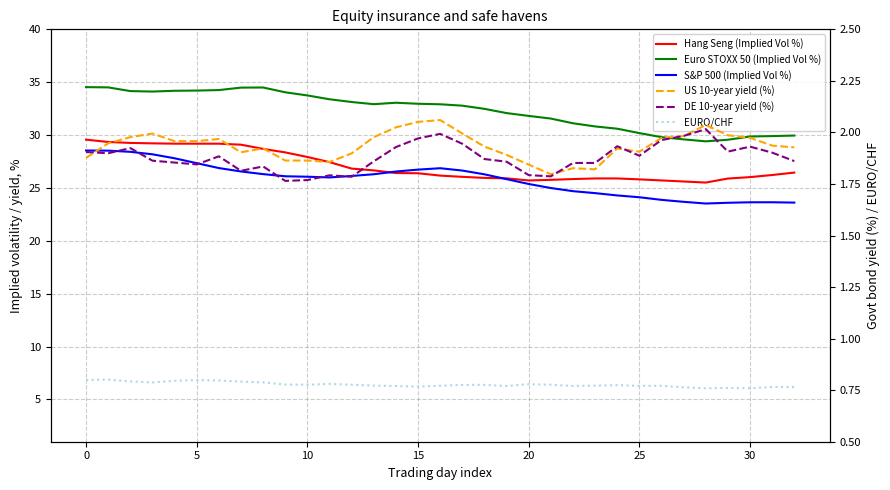

What is the difference between the Hang Seng (Implied Vol %) values at 22 and 24?

0.1